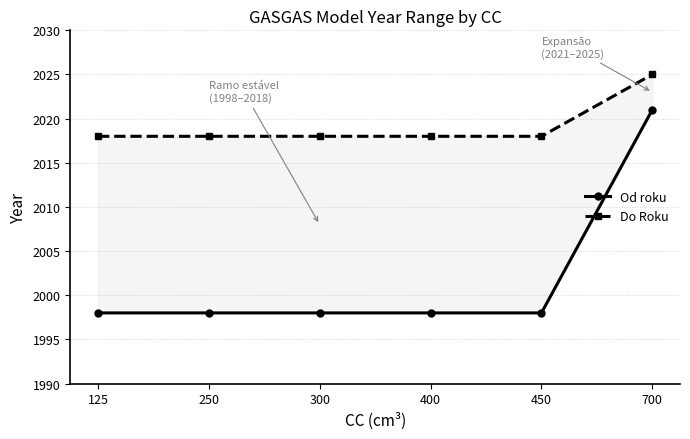

At 125, list the series in order from smallest to largest.

Od roku, Do Roku